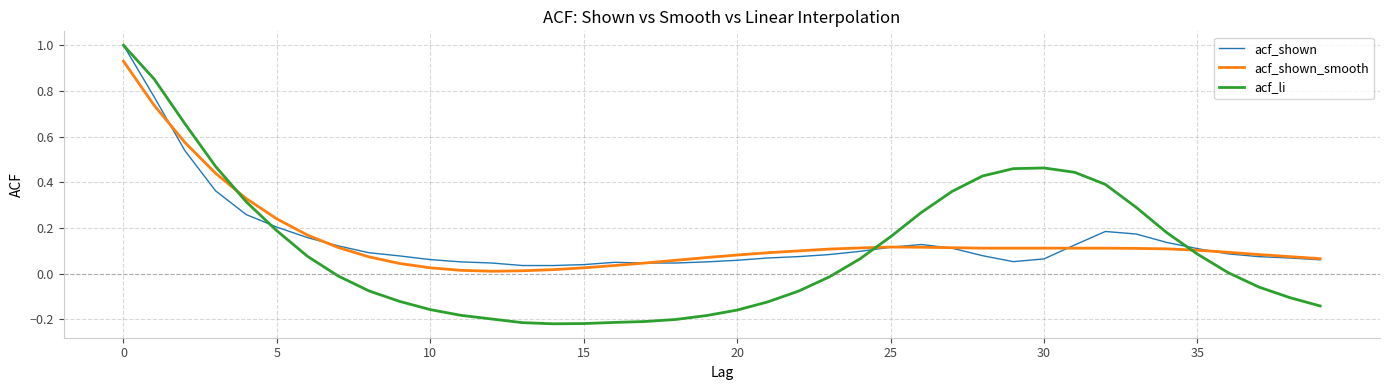

What is the maximum value shown in the chart?

1.0